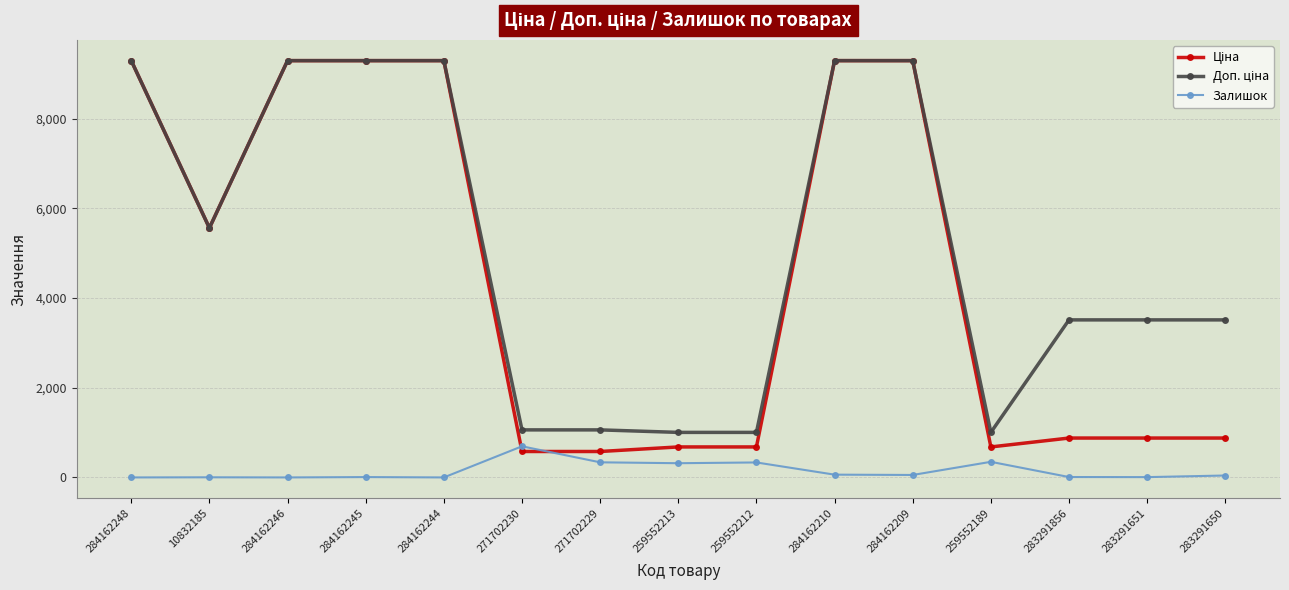

What is the label of the 15th point from the left?

283291650